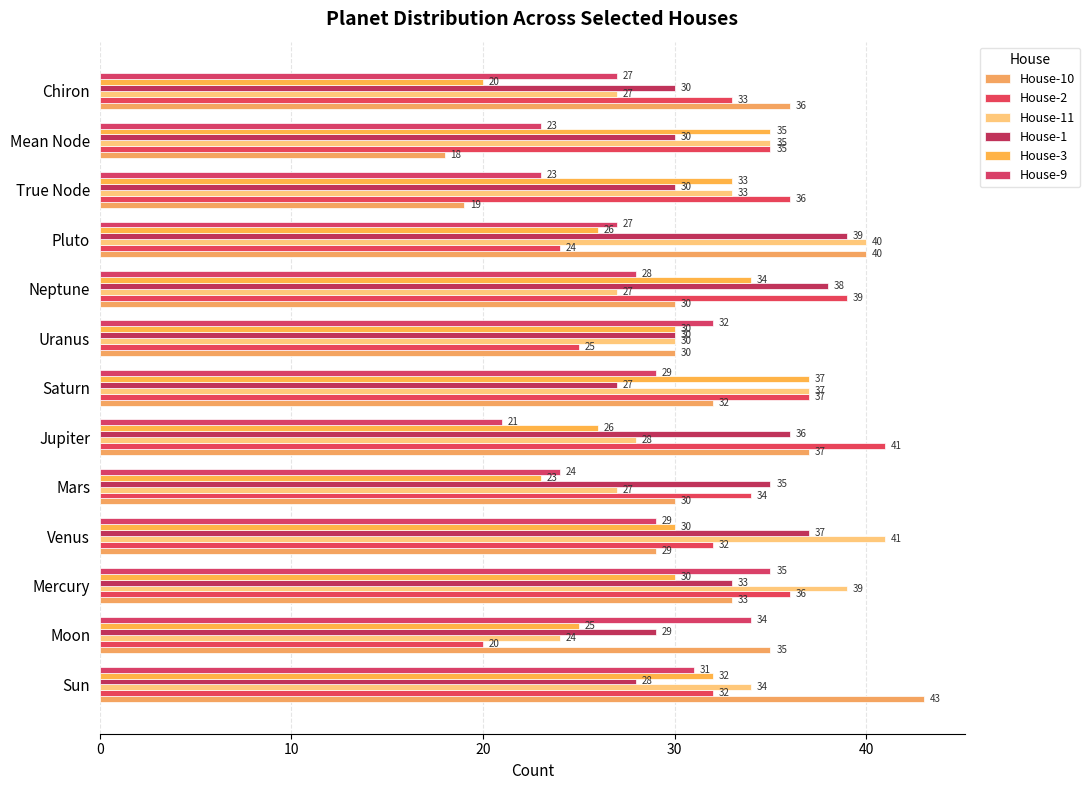

What is the minimum value shown in the chart?

18